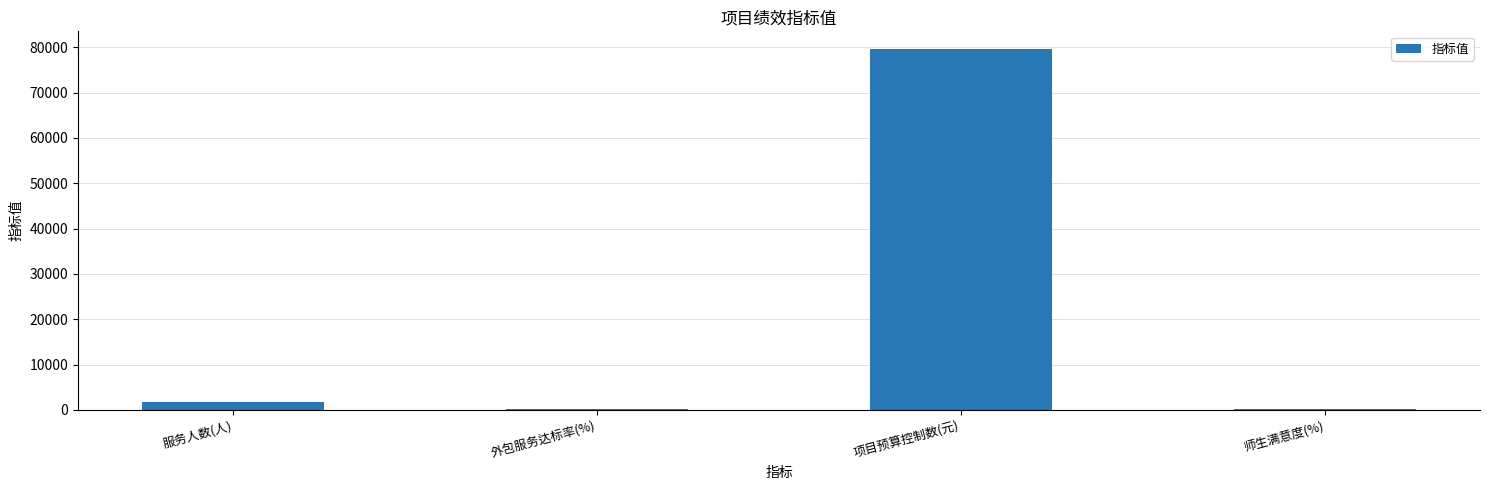

Is it true that the value at 项目预算控制数(元) is 110926?

False